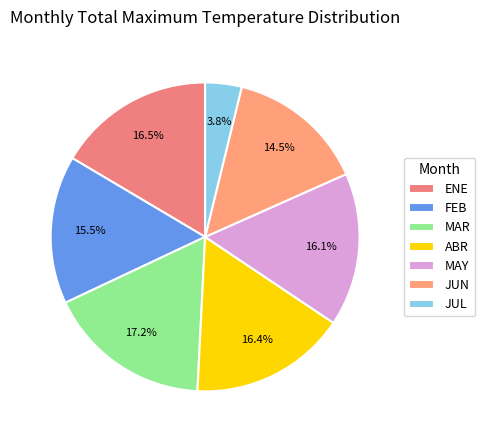

What percentage is the ABR slice, to the nearest percent?

16%